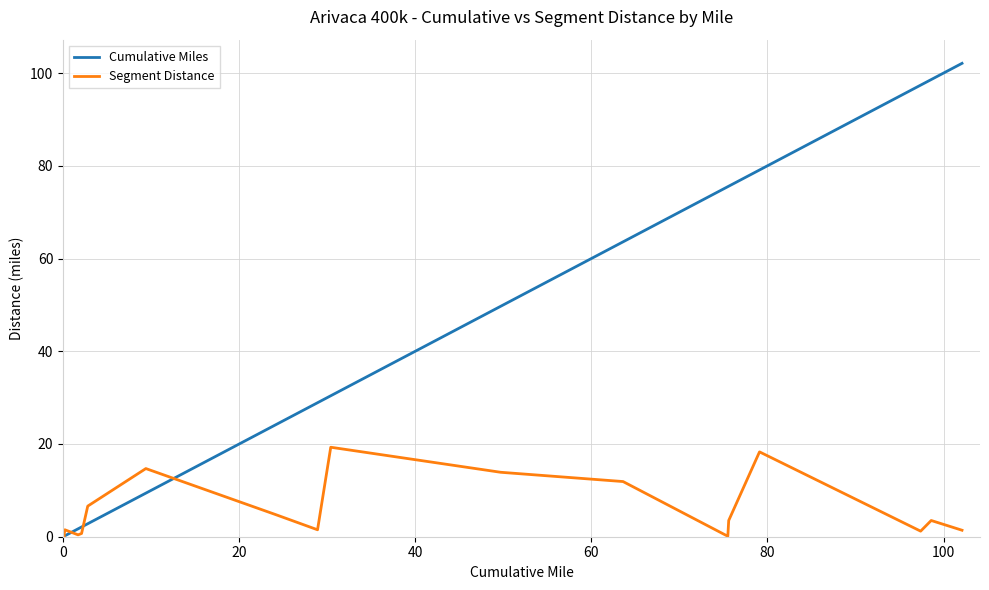

List the series in order of their peak value, highest first.

Cumulative Miles, Segment Distance